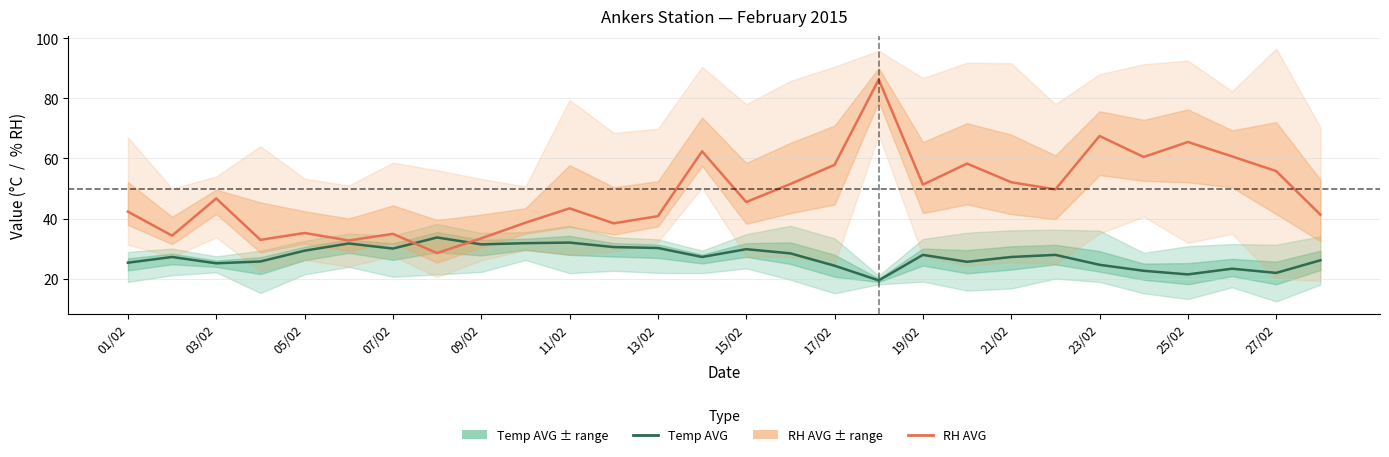

Between 22 and 19/02, which is larger?

19/02